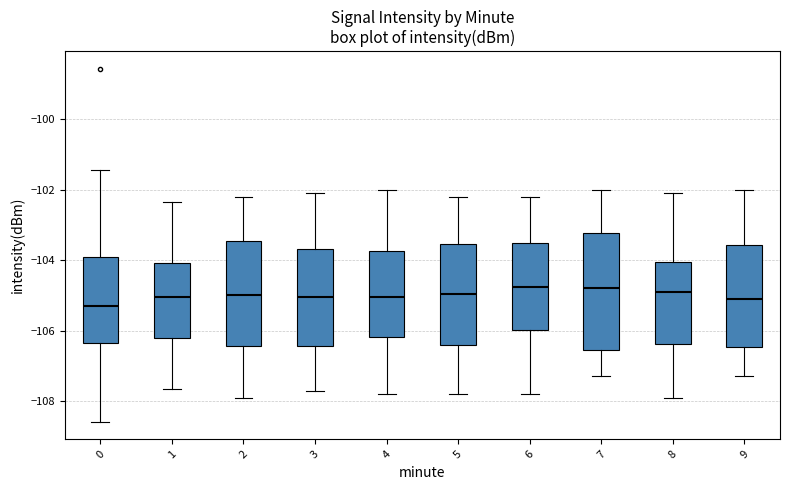

Where is the lower edge of the box at x = 2 on the y-axis? The values are not printed on the chart, so give them approximately, as read against the axis.

-106.4